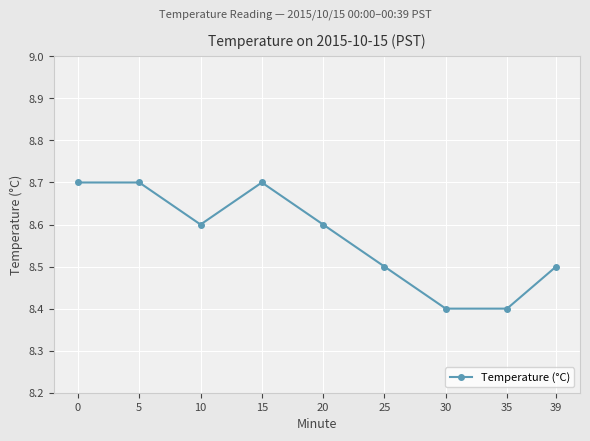

Count the values in the range 8 to 9.

9